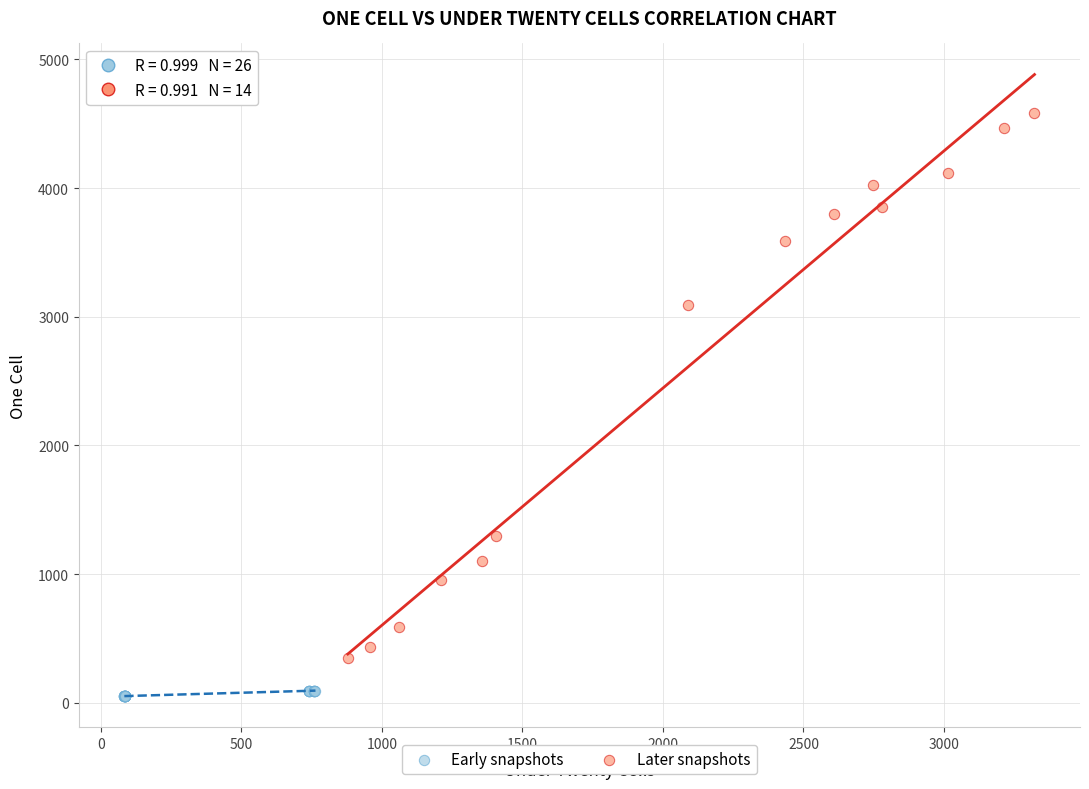

Which series contains the highest Y value?

Later snapshots